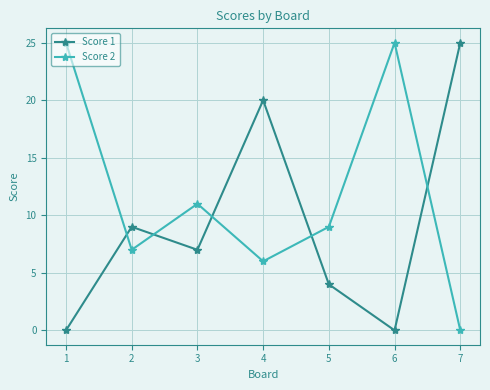

Count the number of categories in the chart.

7